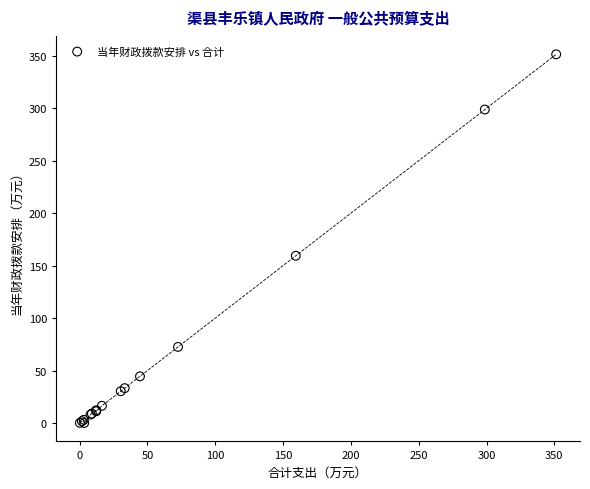

What Y value in the scatter plot is closest to 175?

159.4